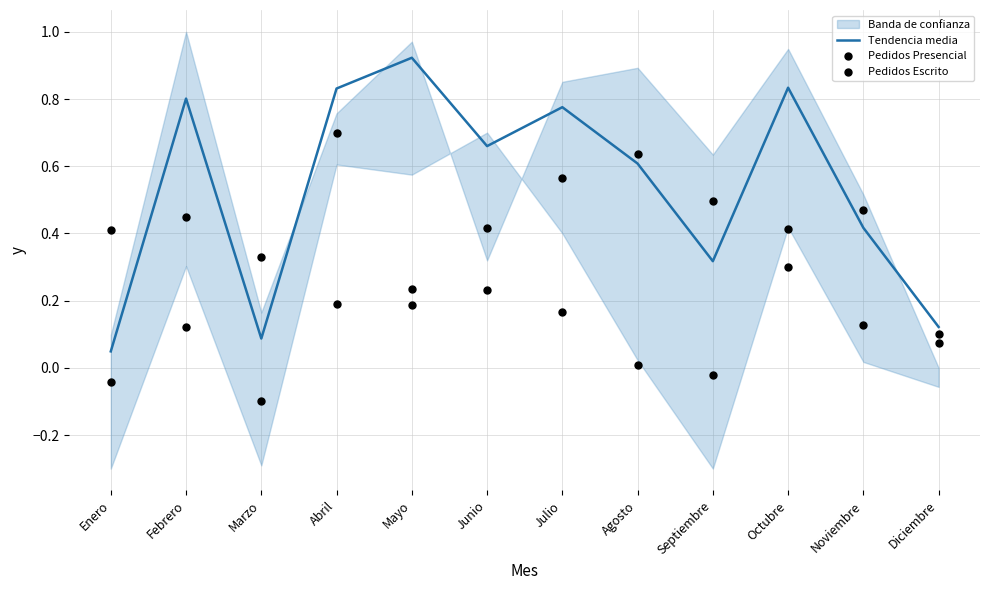

Which series contains the lowest Y value?

Pedidos Escrito